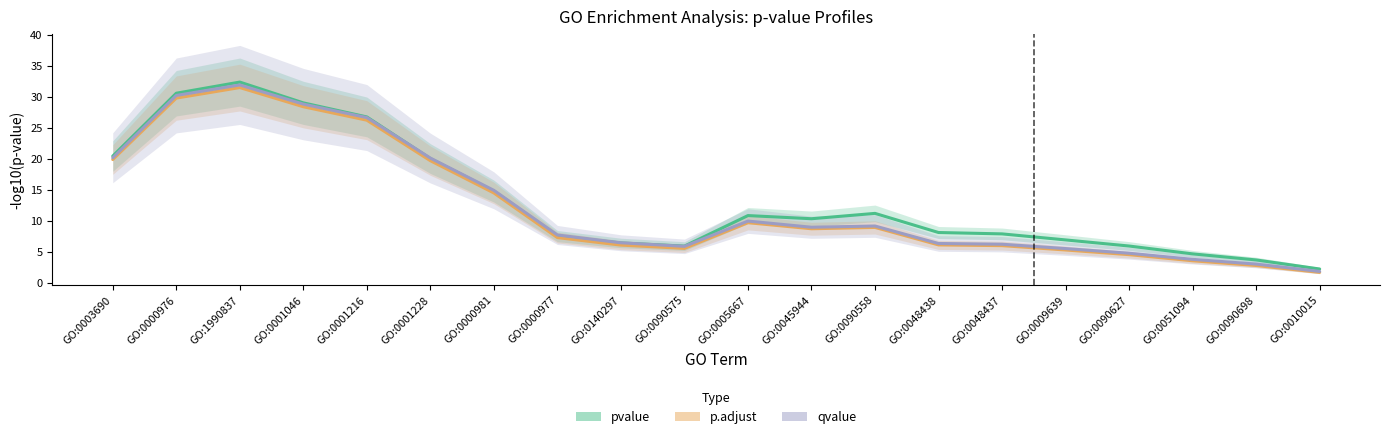

What is the sum of the p.adjust values at GO:1990837 and GO:0090575?

37.0